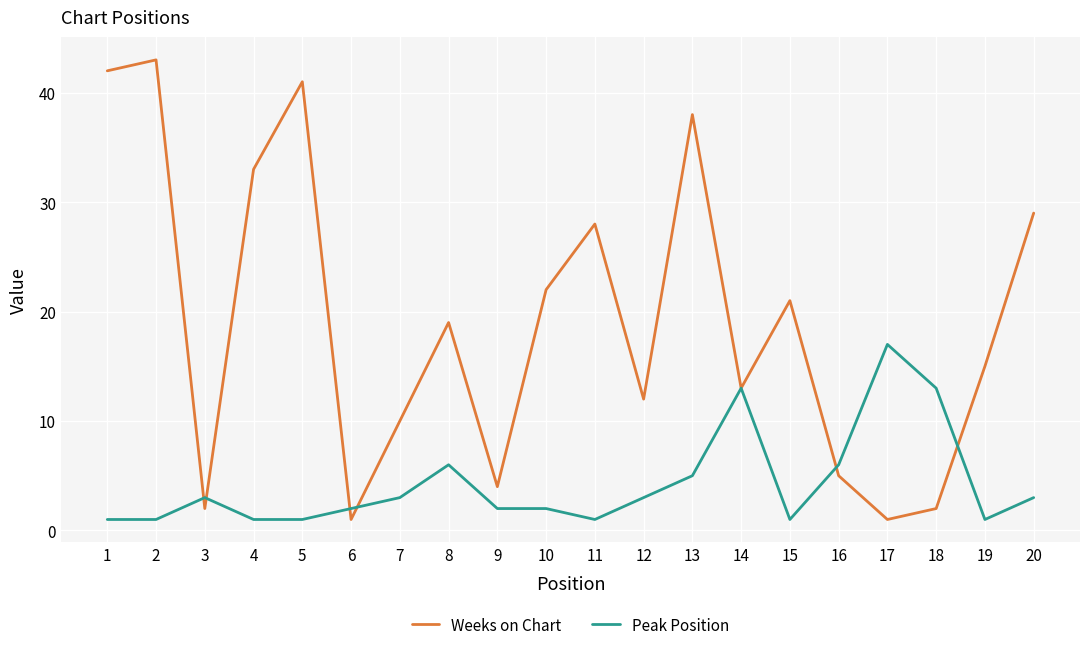

Does the chart have visible grid lines?

Yes